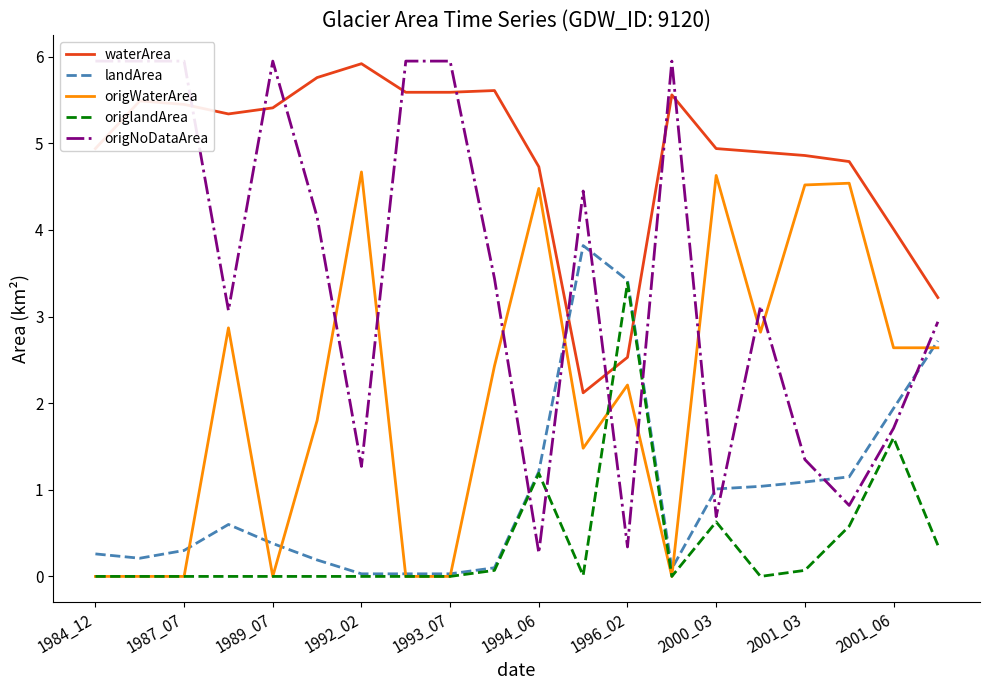

What is the minimum value for origNoDataArea?

0.3